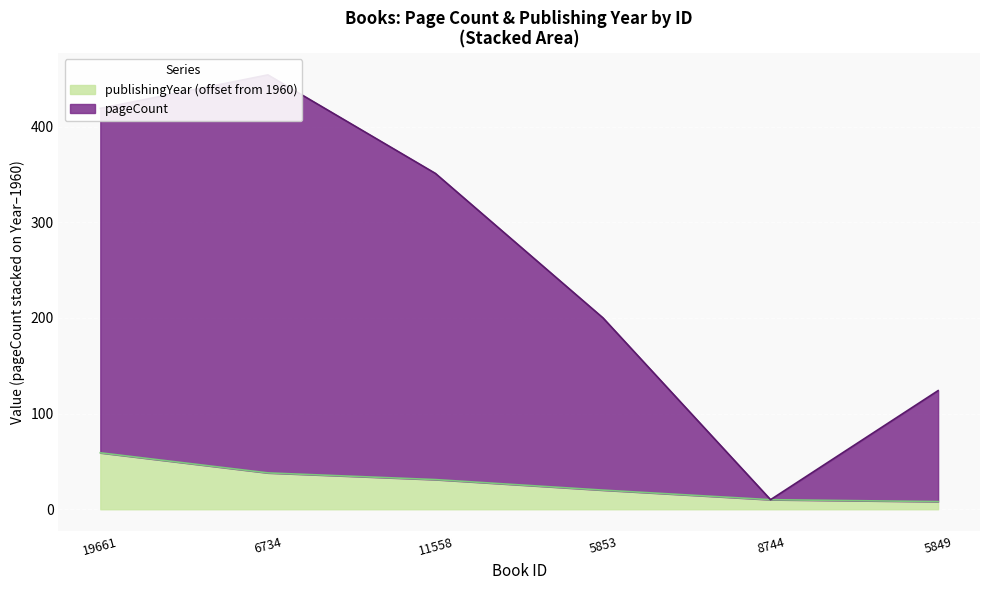

What is the label of the 5th point from the left?

8744